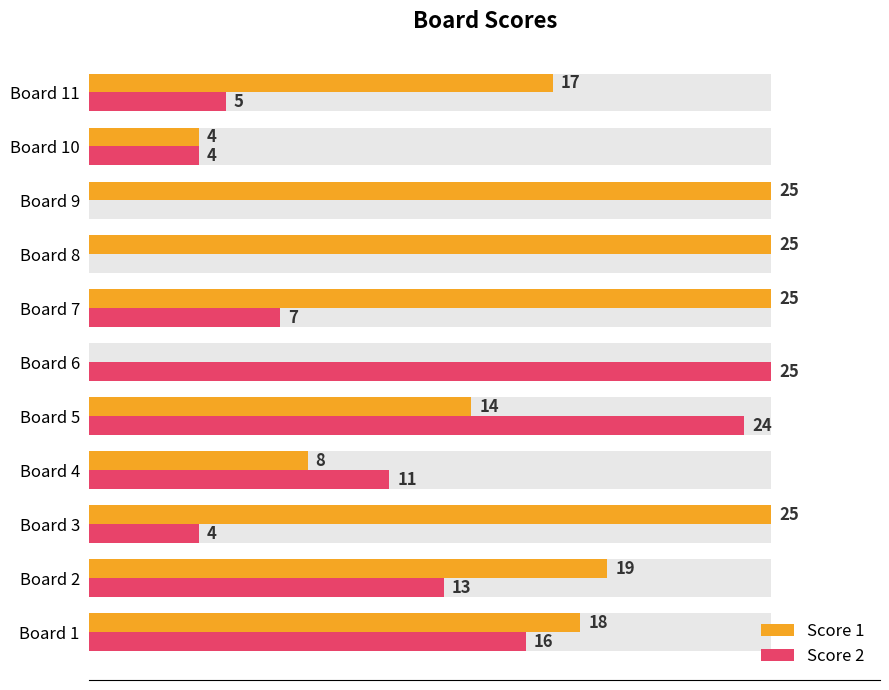

Which series has the largest total across all categories?

Score 1